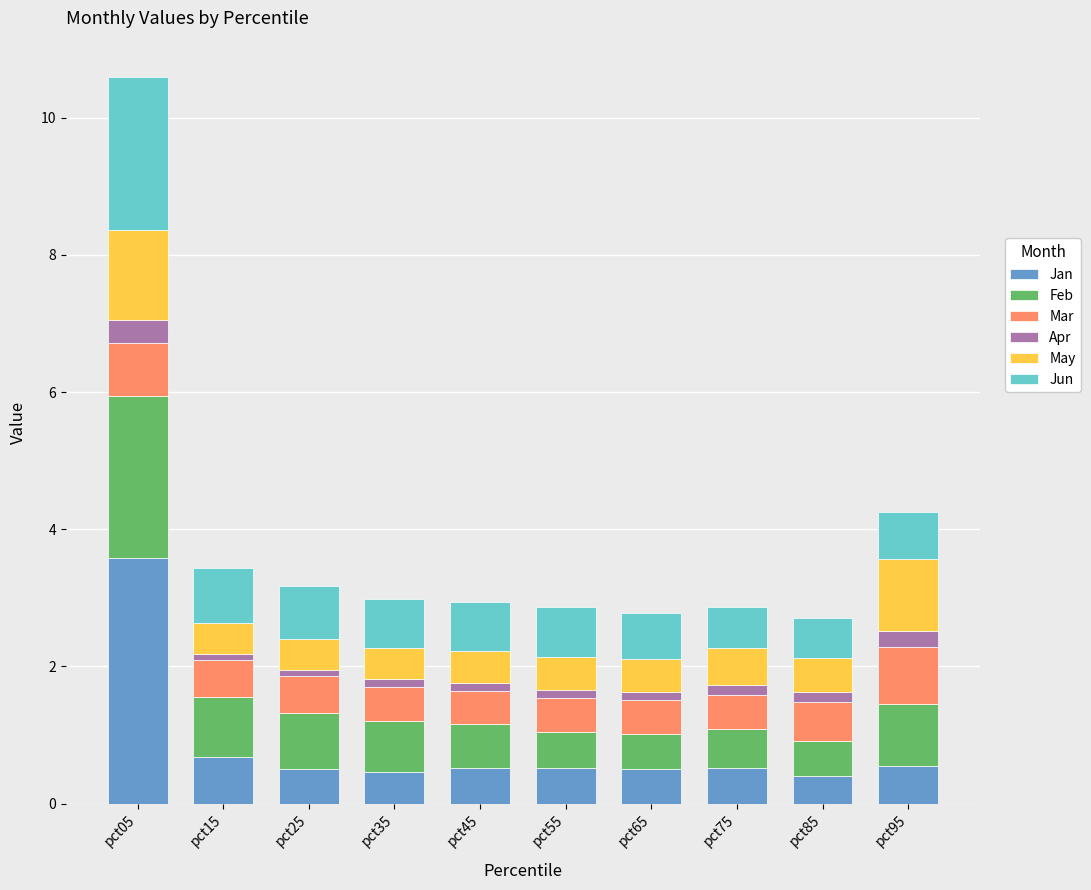

True or false: Jan has a value of 0.2 at pct15.

False